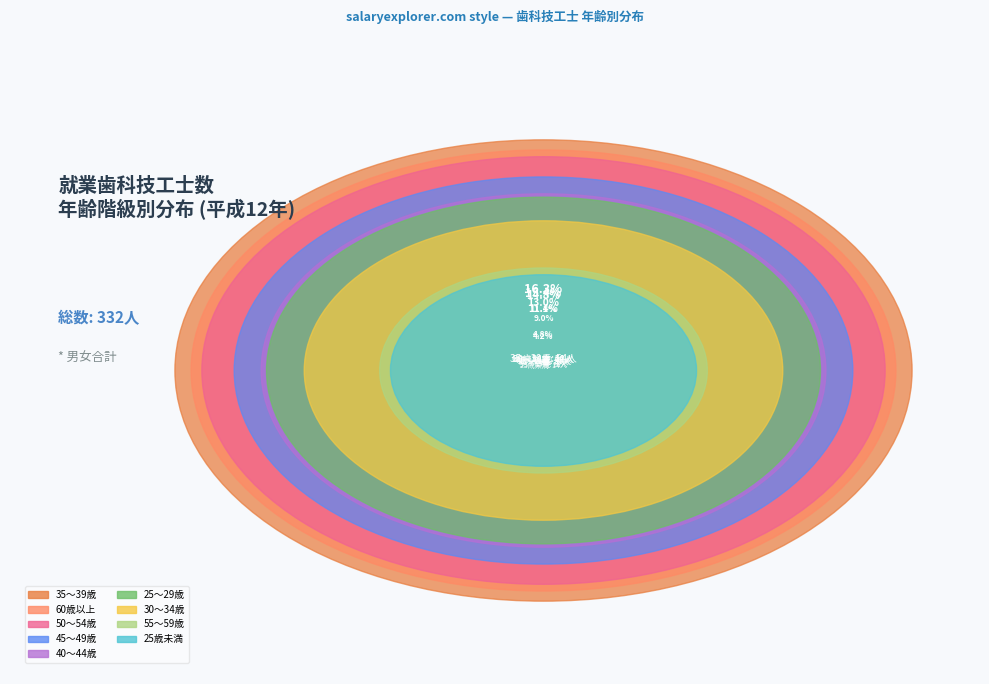

Rank the categories by value from highest to lowest.

35～39歳, 60歳以上, 50～54歳, 45～49歳, 40～44歳, 25～29歳, 30～34歳, 55～59歳, 25歳未満